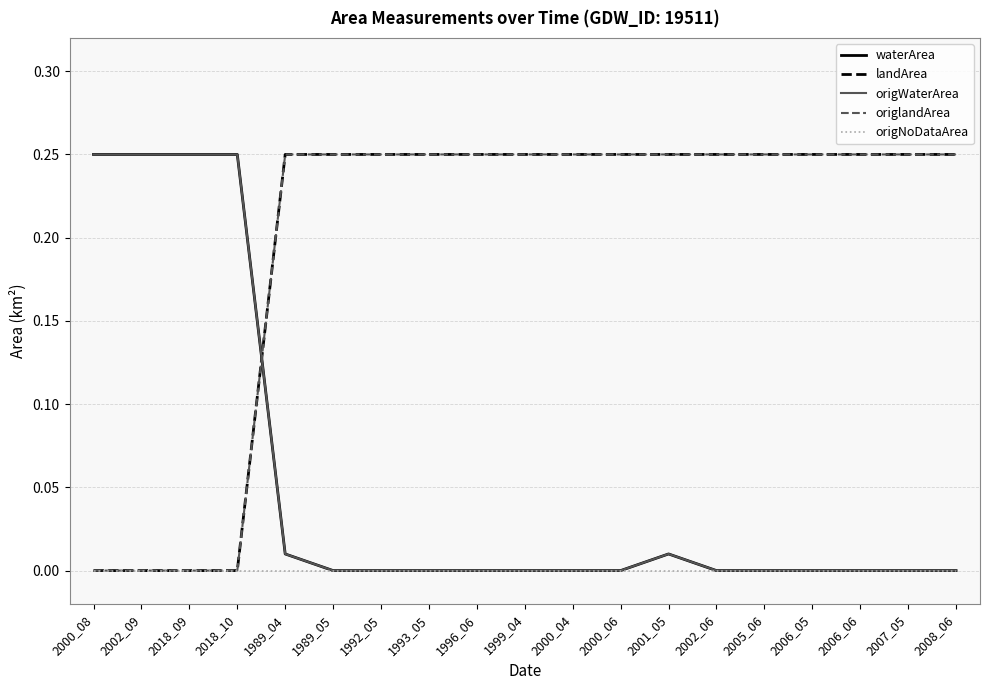

Which series changed the most between 1993_05 and 2006_05?

waterArea